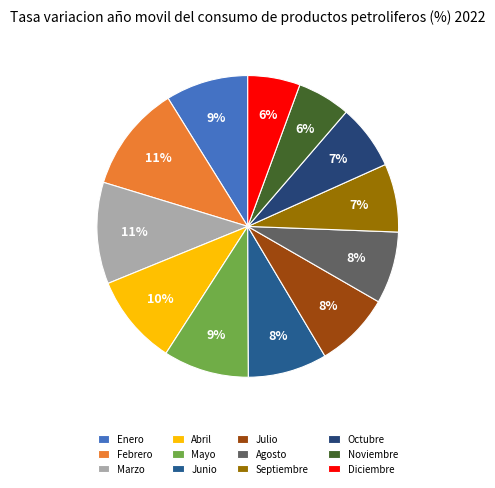

Is there any slice that represents more than half of the pie?

No